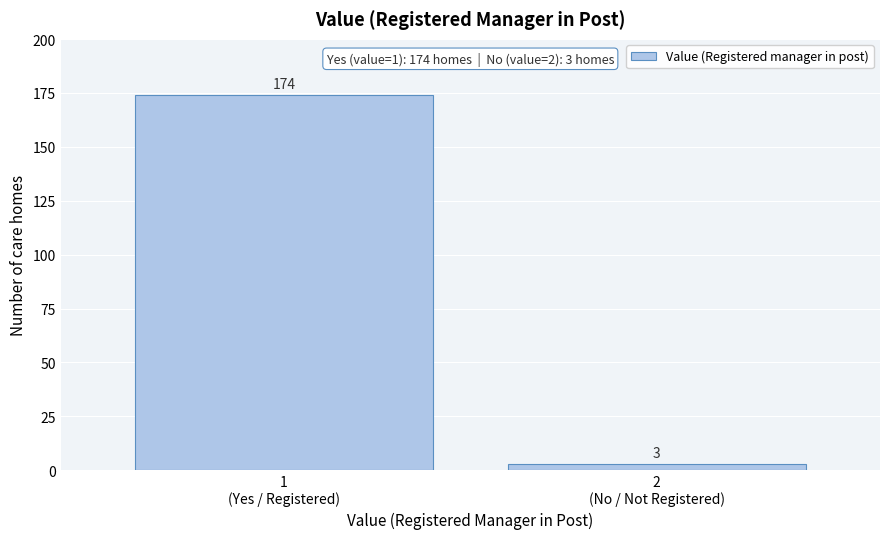

Reading left to right, list all the values displayed in this chart.

174	3